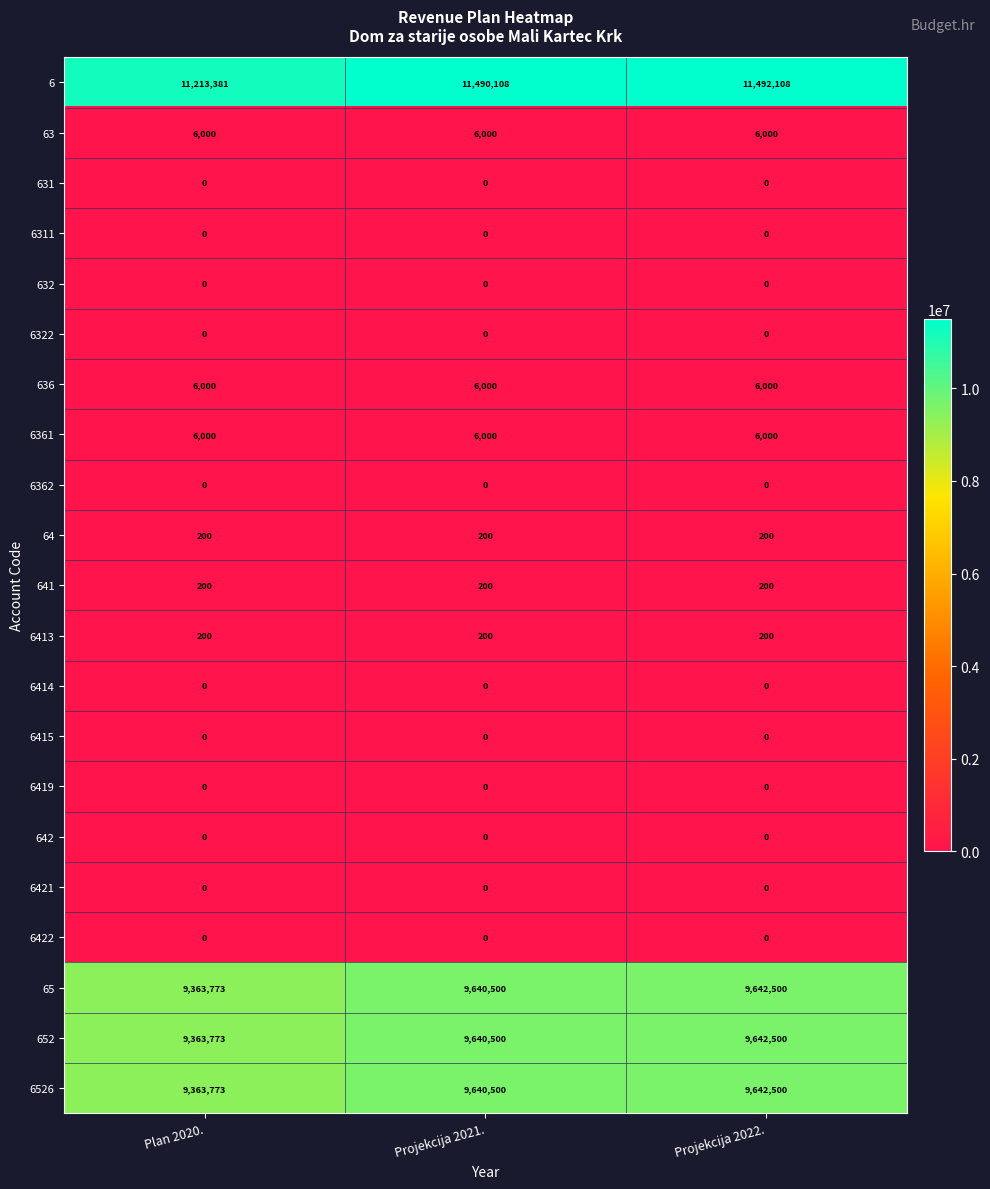

What is the spread (max minus min) of values at Plan 2020.?

11213381